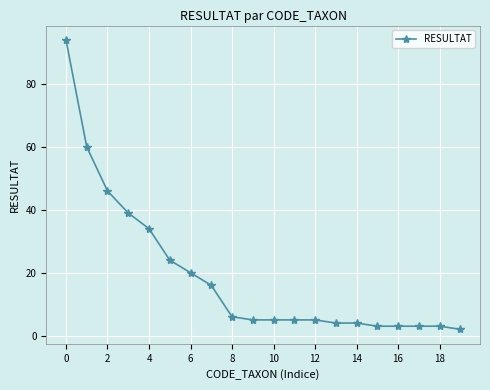

What is the greatest value displayed?

94